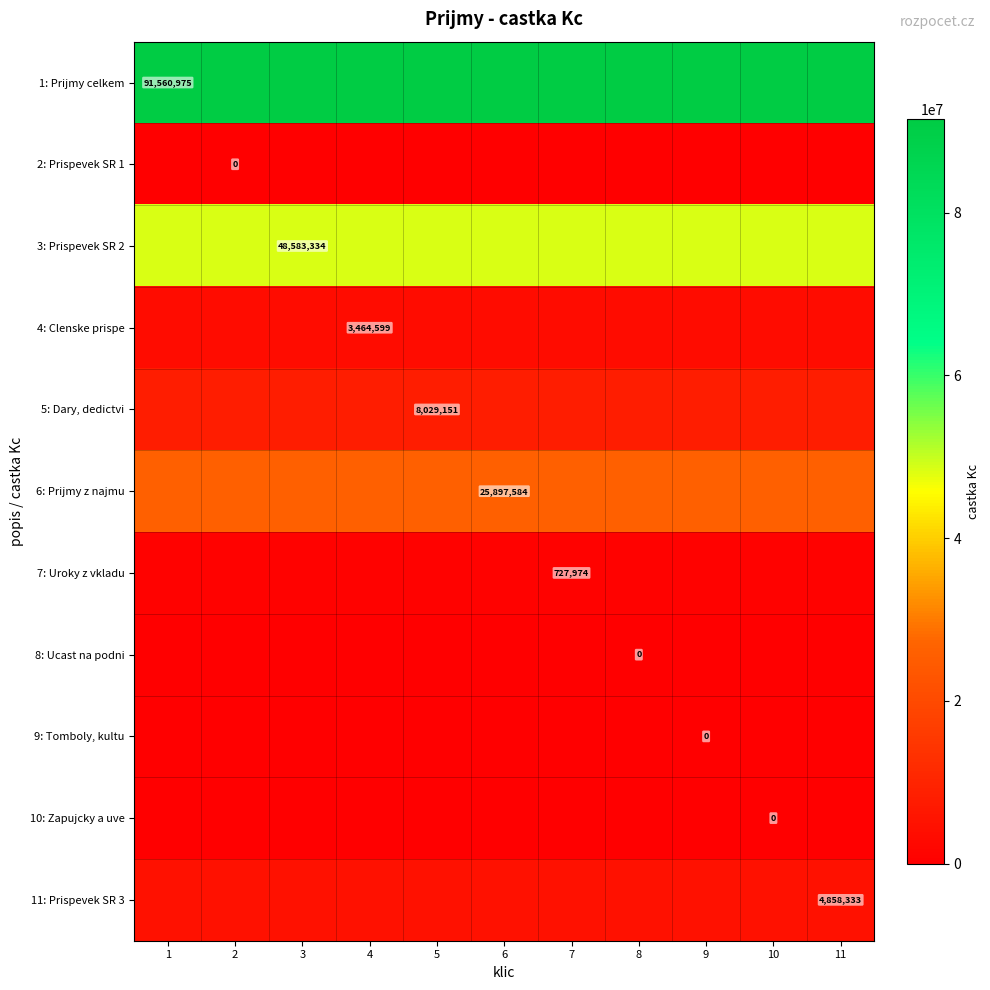

True or false: 1: Prijmy celkem has a value of 55819513 at 1.

False